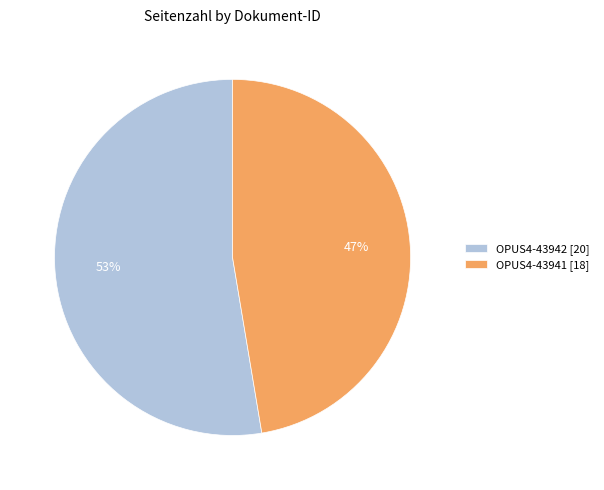

To the nearest percent, what is the combined percentage of OPUS4-43941 [18] and OPUS4-43942 [20]?

100%